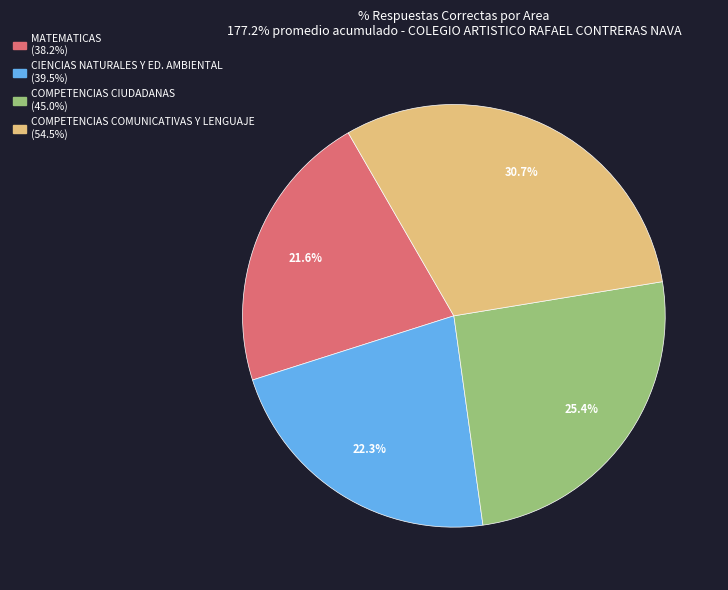

Count the number of slices in the pie.

4